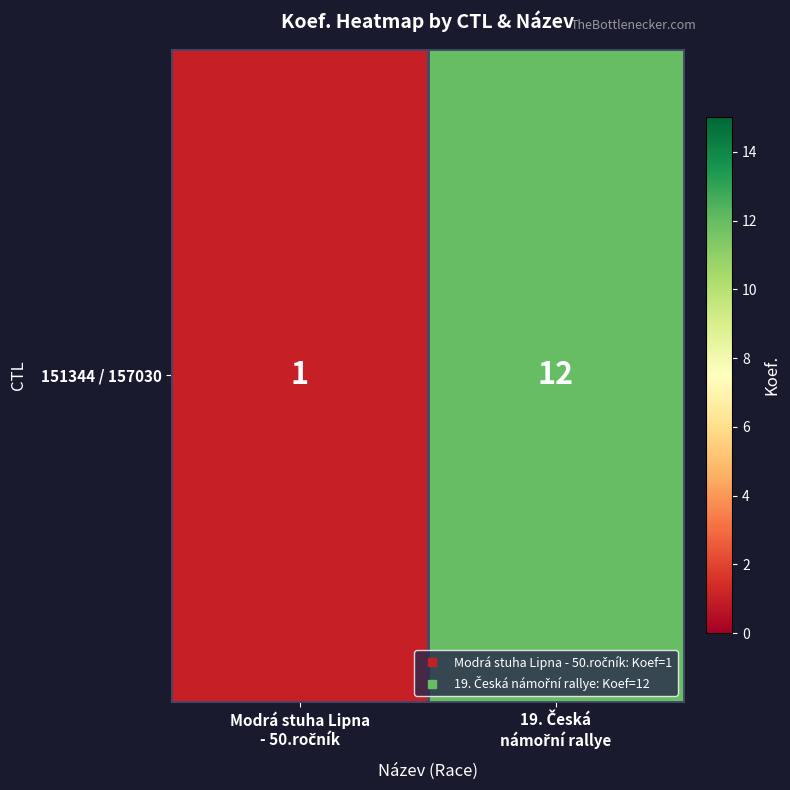

What is the greatest value displayed?

12